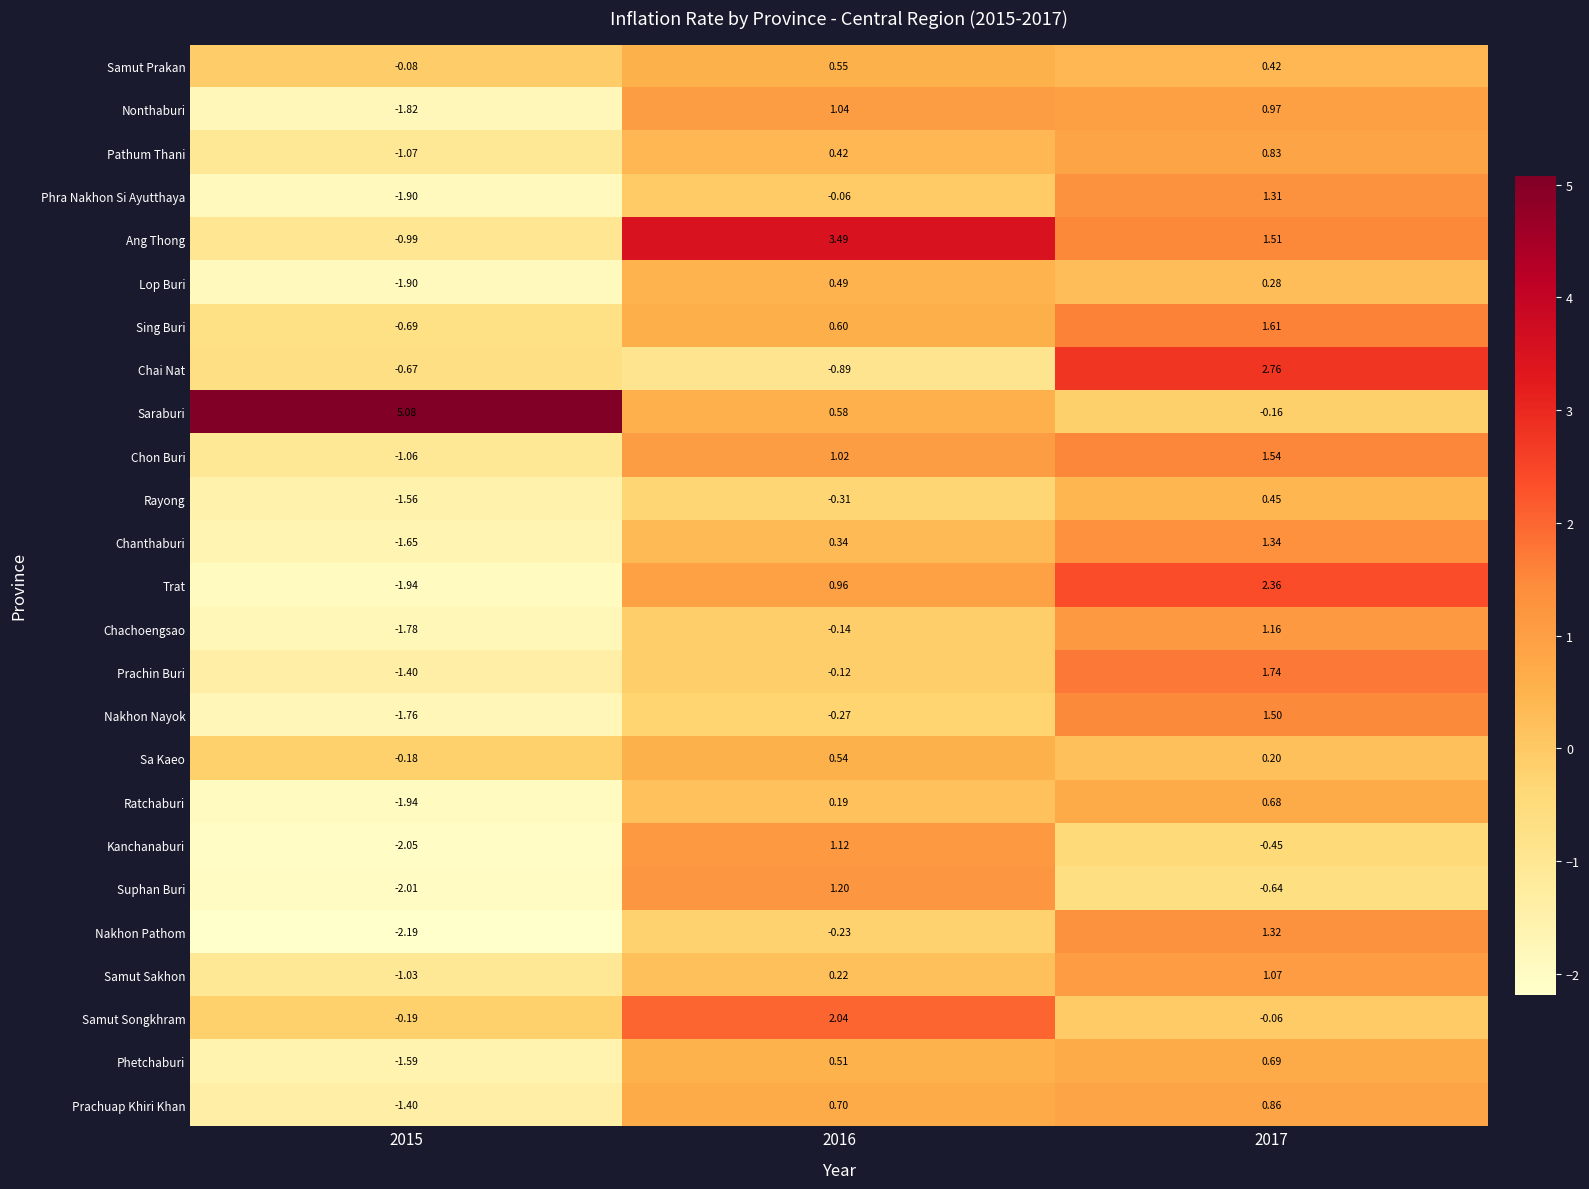

Which series has the widest spread of values?

Saraburi